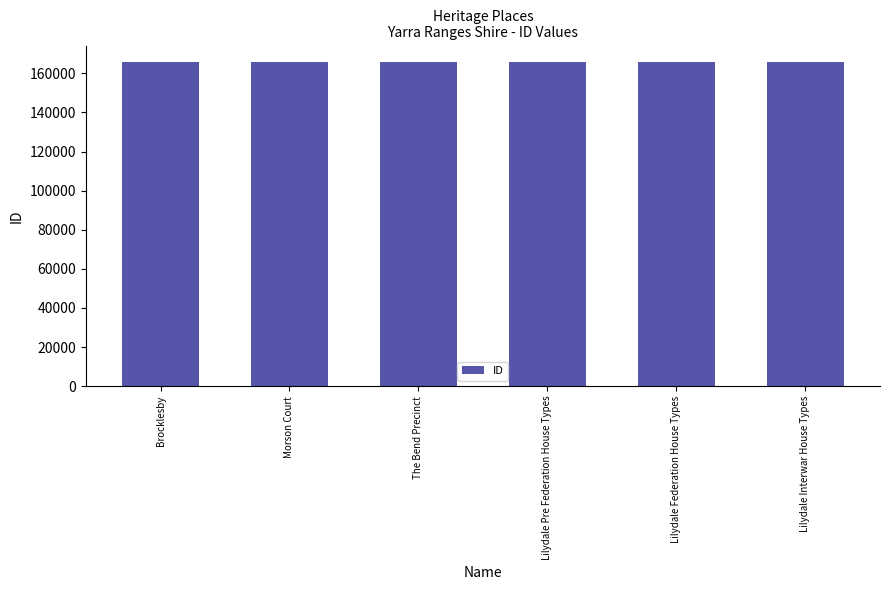

What is the approximate value at Lilydale Federation House Types?

165947